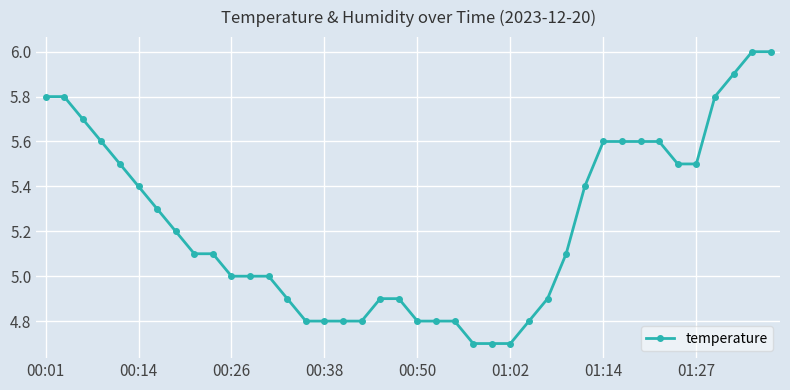

What is the value of the 15th point from the left?

4.8